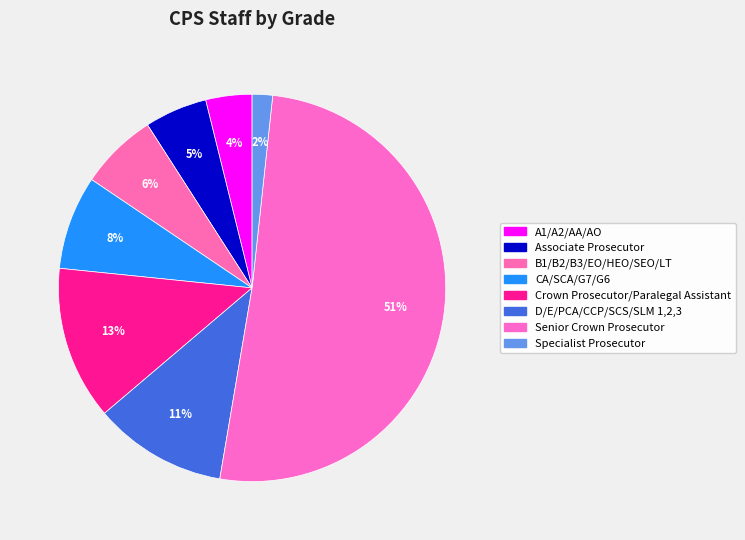

What percentage is NOT represented by A1/A2/AA/AO?

96.1%